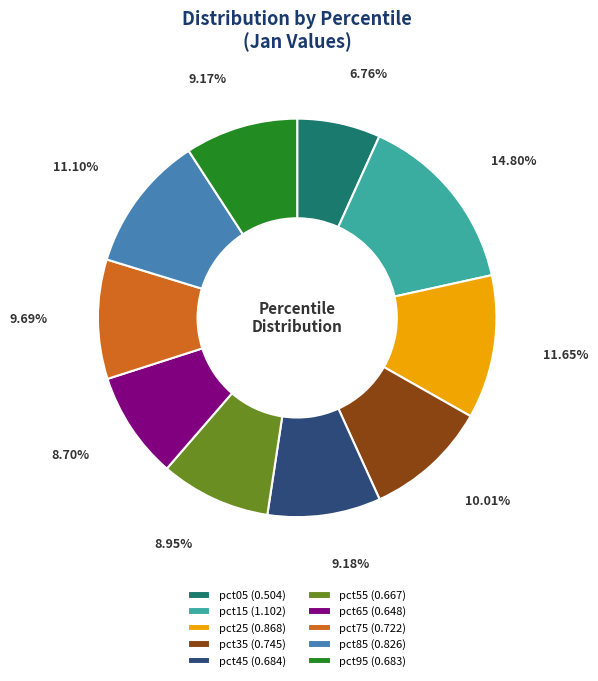

To the nearest percent, what percentage of the pie is pct35?

10%